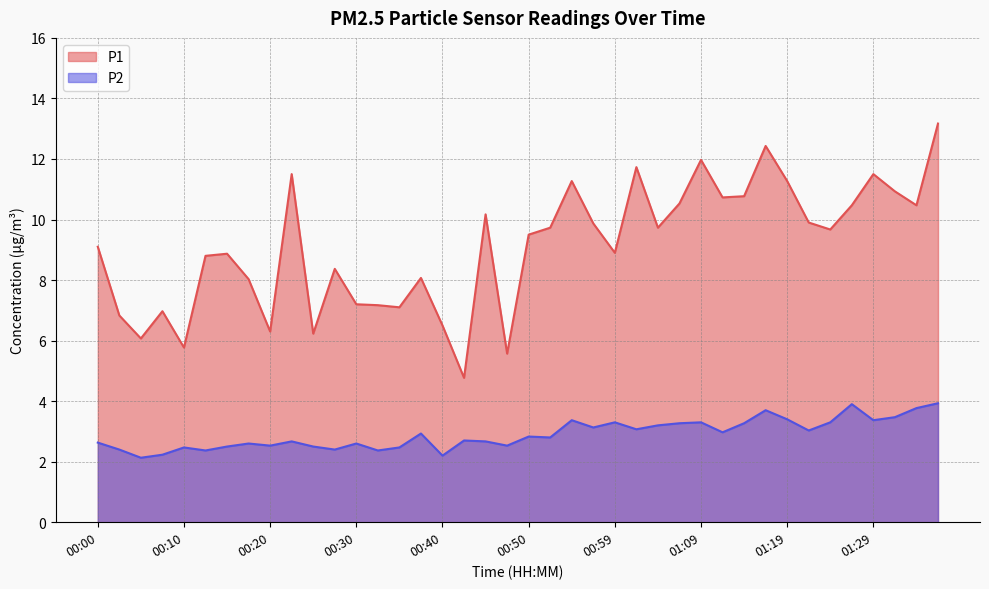

The P2 series shows 3.4 at 00:35. True or false?

False